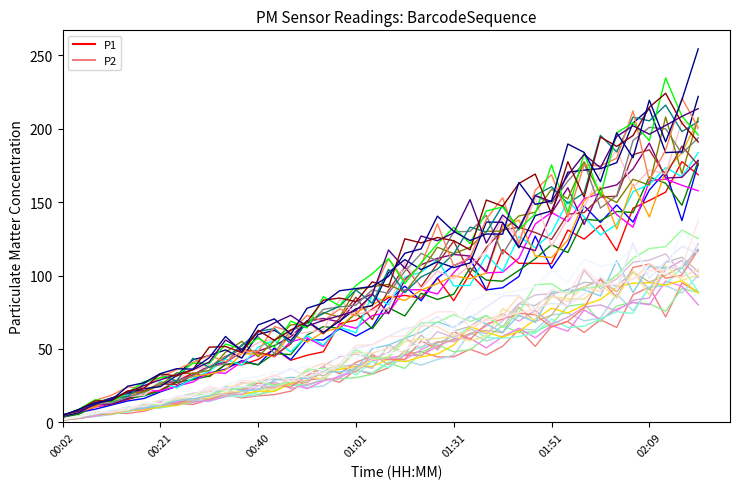

How many interior local valleys does the P1 series have?

9